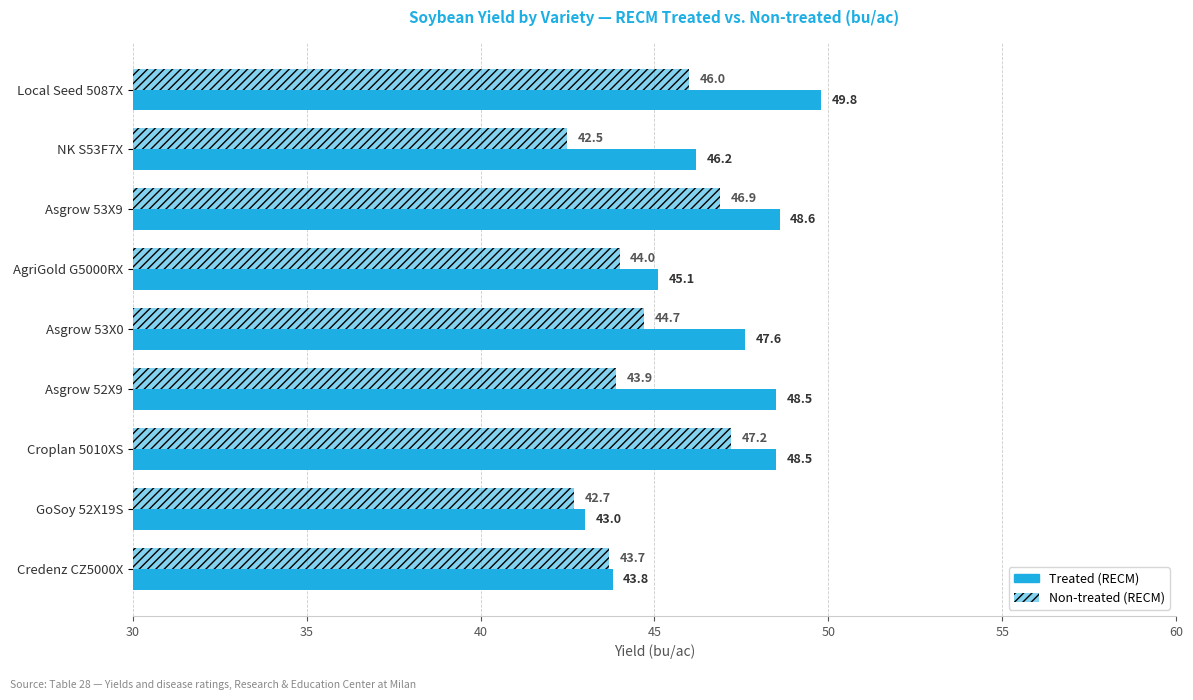

How many distinct data groups are displayed?

2